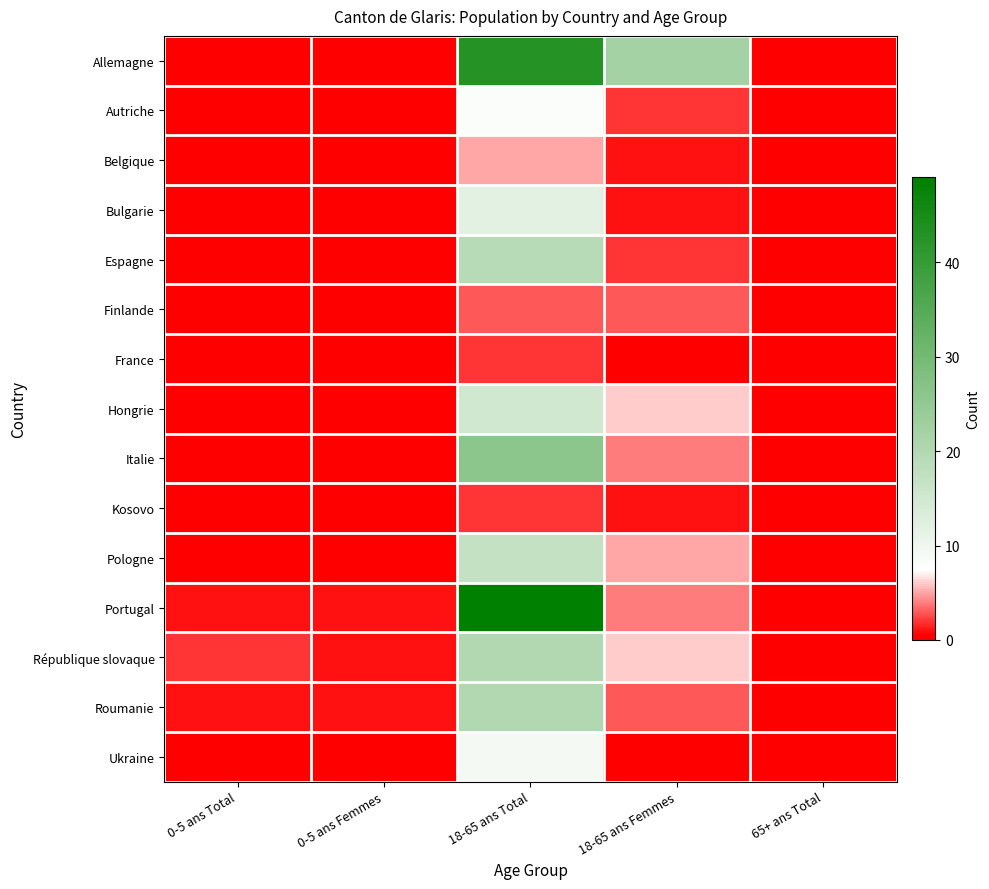

Reading right to left, what are all the values shown in this chart?

Allemagne: 65+ ans Total=0	18-65 ans Femmes=22	18-65 ans Total=43	0-5 ans Femmes=0	0-5 ans Total=0
Autriche: 65+ ans Total=0	18-65 ans Femmes=2	18-65 ans Total=8	0-5 ans Femmes=0	0-5 ans Total=0
Belgique: 65+ ans Total=0	18-65 ans Femmes=1	18-65 ans Total=5	0-5 ans Femmes=0	0-5 ans Total=0
Bulgarie: 65+ ans Total=0	18-65 ans Femmes=1	18-65 ans Total=12	0-5 ans Femmes=0	0-5 ans Total=0
Espagne: 65+ ans Total=0	18-65 ans Femmes=2	18-65 ans Total=19	0-5 ans Femmes=0	0-5 ans Total=0
Finlande: 65+ ans Total=0	18-65 ans Femmes=3	18-65 ans Total=3	0-5 ans Femmes=0	0-5 ans Total=0
France: 65+ ans Total=0	18-65 ans Femmes=0	18-65 ans Total=2	0-5 ans Femmes=0	0-5 ans Total=0
Hongrie: 65+ ans Total=0	18-65 ans Femmes=6	18-65 ans Total=15	0-5 ans Femmes=0	0-5 ans Total=0
Italie: 65+ ans Total=0	18-65 ans Femmes=4	18-65 ans Total=26	0-5 ans Femmes=0	0-5 ans Total=0
Kosovo: 65+ ans Total=0	18-65 ans Femmes=1	18-65 ans Total=2	0-5 ans Femmes=0	0-5 ans Total=0
Pologne: 65+ ans Total=0	18-65 ans Femmes=5	18-65 ans Total=17	0-5 ans Femmes=0	0-5 ans Total=0
Portugal: 65+ ans Total=0	18-65 ans Femmes=4	18-65 ans Total=49	0-5 ans Femmes=1	0-5 ans Total=1
République slovaque: 65+ ans Total=0	18-65 ans Femmes=6	18-65 ans Total=20	0-5 ans Femmes=1	0-5 ans Total=2
Roumanie: 65+ ans Total=0	18-65 ans Femmes=3	18-65 ans Total=20	0-5 ans Femmes=1	0-5 ans Total=1
Ukraine: 65+ ans Total=0	18-65 ans Femmes=0	18-65 ans Total=9	0-5 ans Femmes=0	0-5 ans Total=0